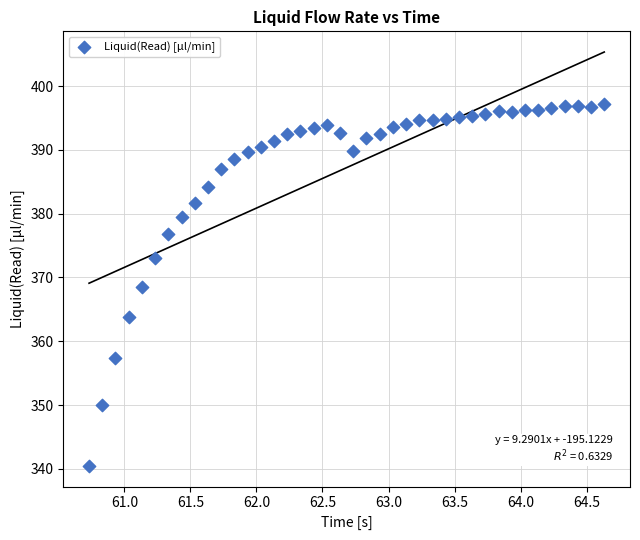

What is the range of X values (max minus min)?

3.9